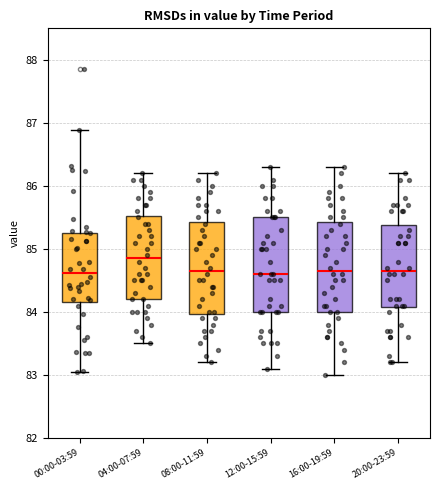

Reading left to right, read every box against the y-axis: the position of its median line, the range the box covers, and the ends of its whiskers. The values are not printed on the chart, so give them approximately, as read against the axis.

00:00-03:59: median 84.6, box 84.2 to 85.3, whiskers 83.0 to 86.9
04:00-07:59: median 84.9, box 84.2 to 85.5, whiskers 83.5 to 86.2
08:00-11:59: median 84.7, box 84.0 to 85.4, whiskers 83.2 to 86.2
12:00-15:59: median 84.6, box 84.0 to 85.5, whiskers 83.1 to 86.3
16:00-19:59: median 84.7, box 84.0 to 85.4, whiskers 83.0 to 86.3
20:00-23:59: median 84.7, box 84.1 to 85.4, whiskers 83.2 to 86.2